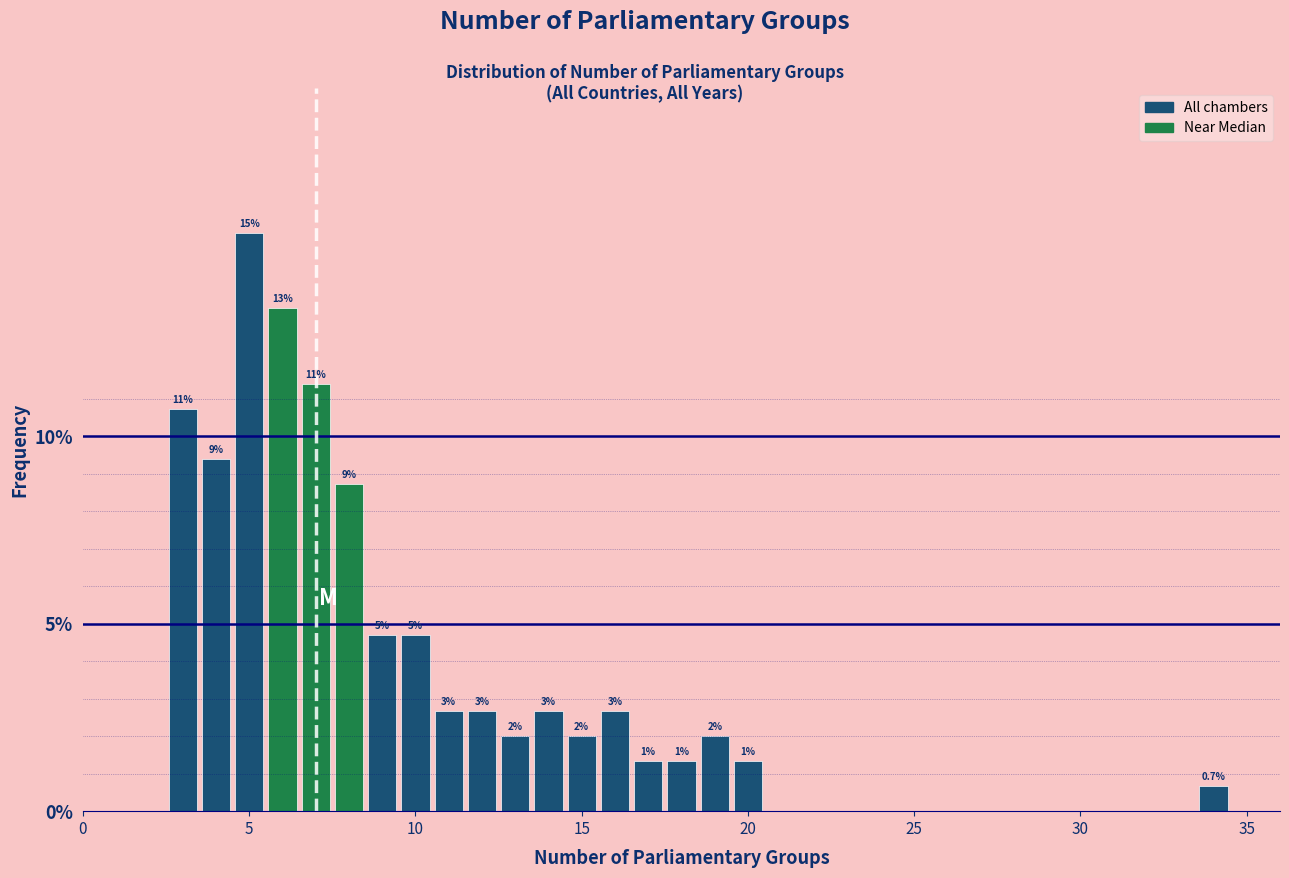

Read against the x-axis, roughly where is the centre of the tallest bar?

5.0